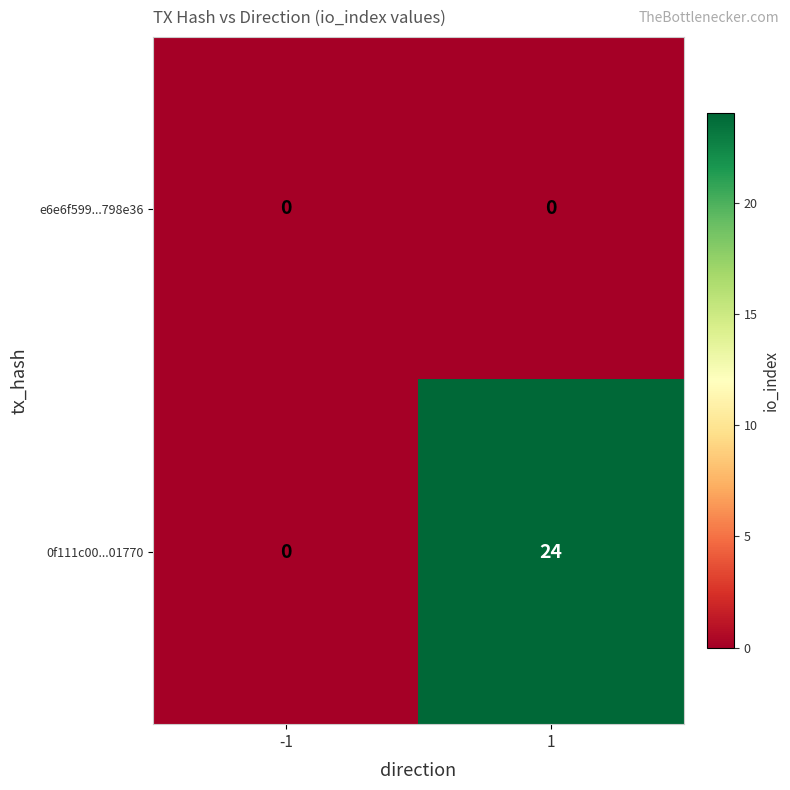

Count the number of data series in this chart.

2